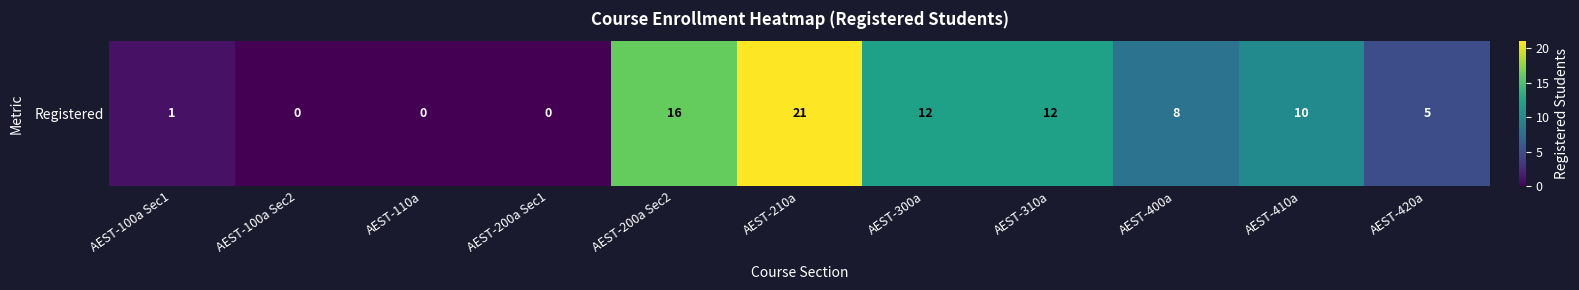

List the labels in order of value, smallest first.

AEST-100a Sec2, AEST-110a, AEST-200a Sec1, AEST-100a Sec1, AEST-420a, AEST-400a, AEST-410a, AEST-300a, AEST-310a, AEST-200a Sec2, AEST-210a